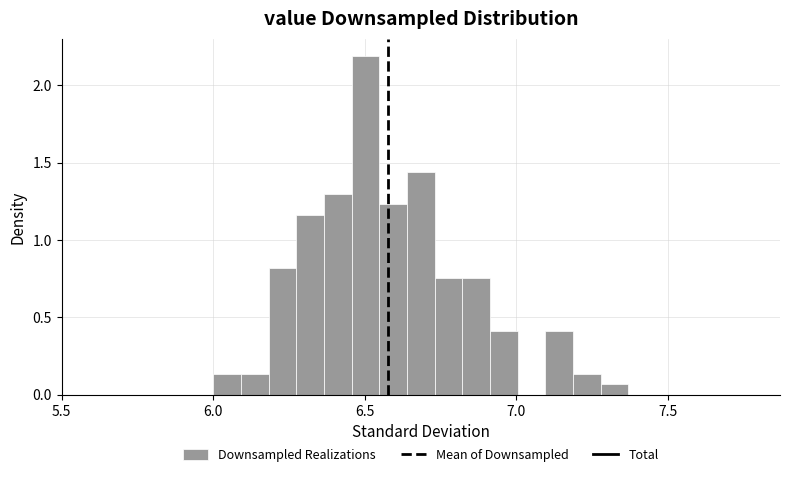

Around what value on the x-axis is the tallest bar? Give the approximate position of its centre, as read against the axis.

6.50